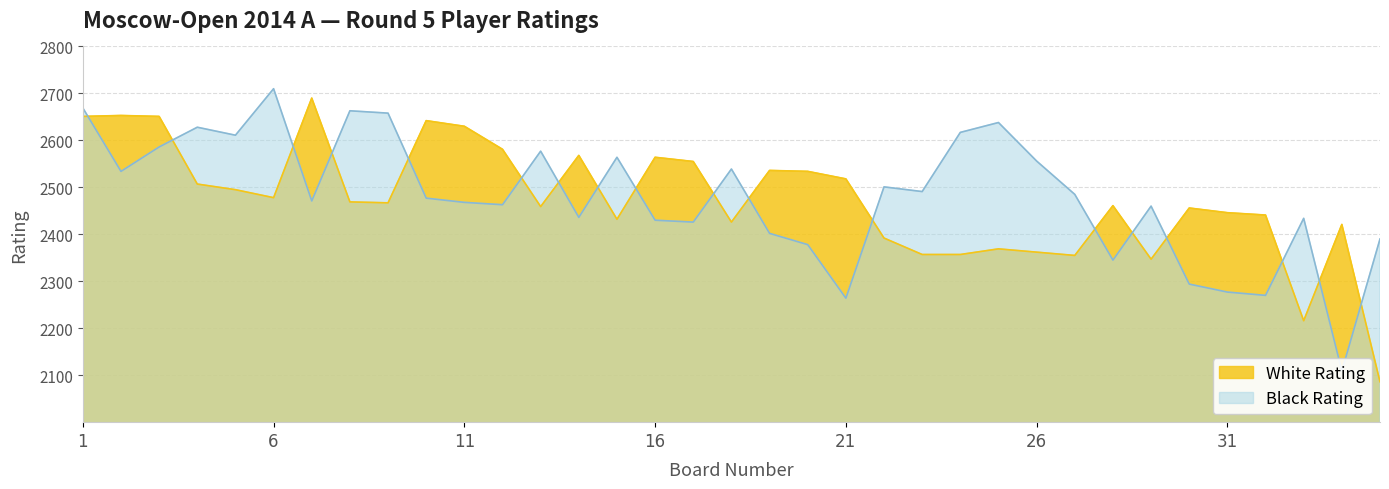

What is the minimum value shown in the chart?

2086